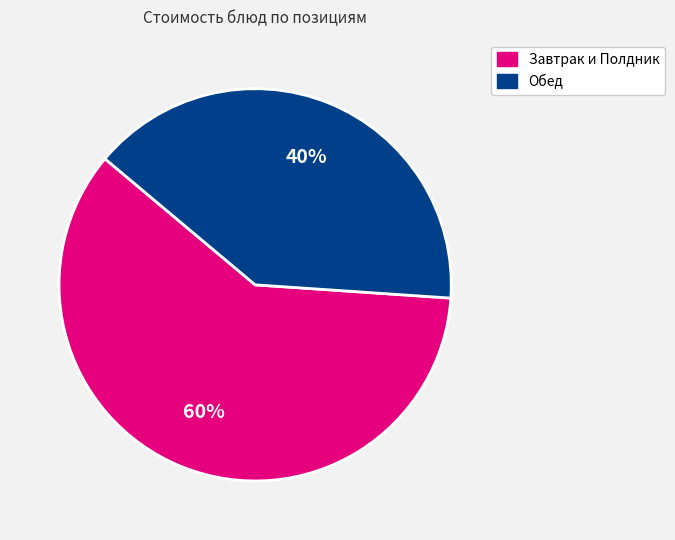

Does any single category account for the majority?

Yes